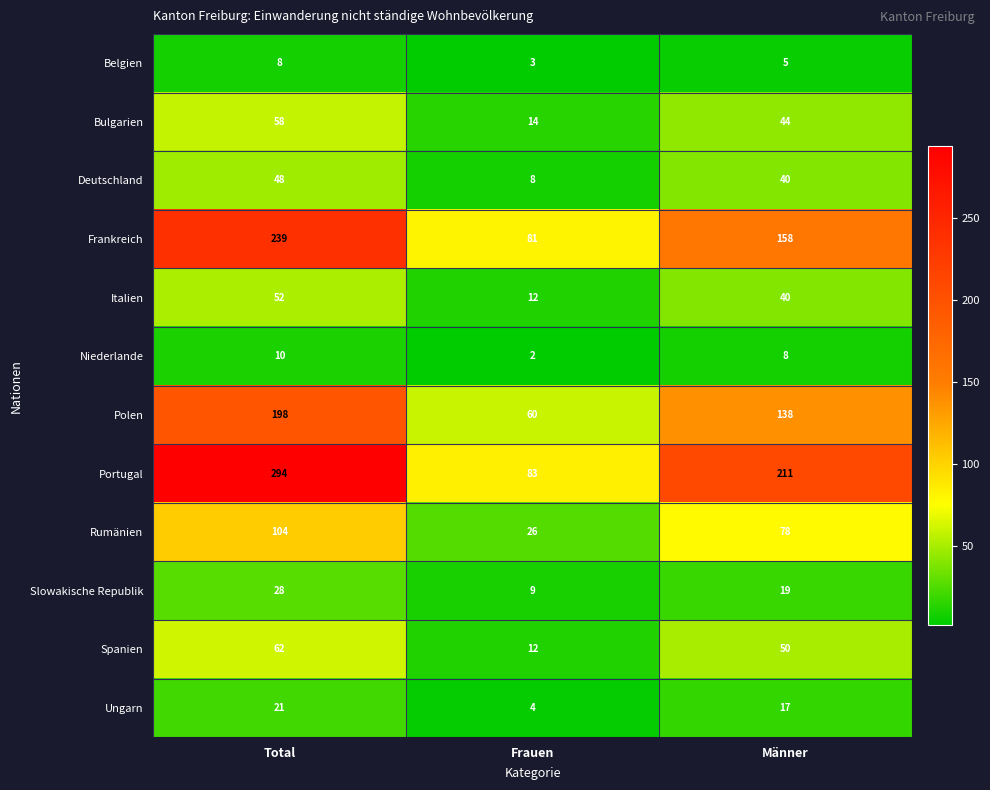

What is the difference between the Deutschland values at Frauen and Total?

40